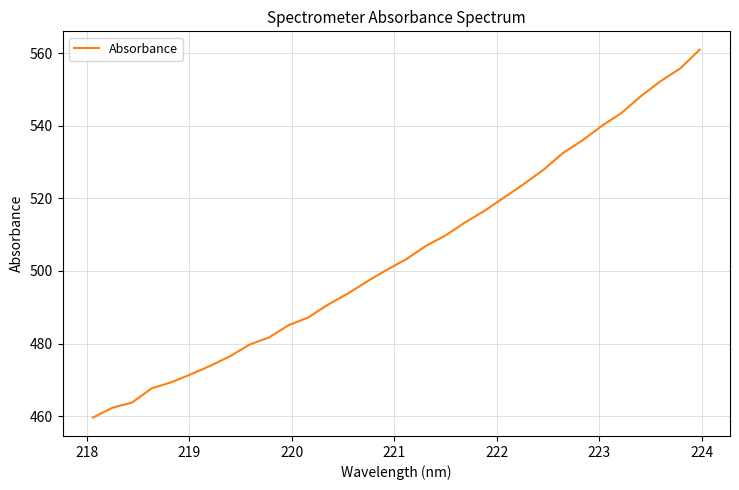

What is the difference between the maximum and minimum values?

101.3